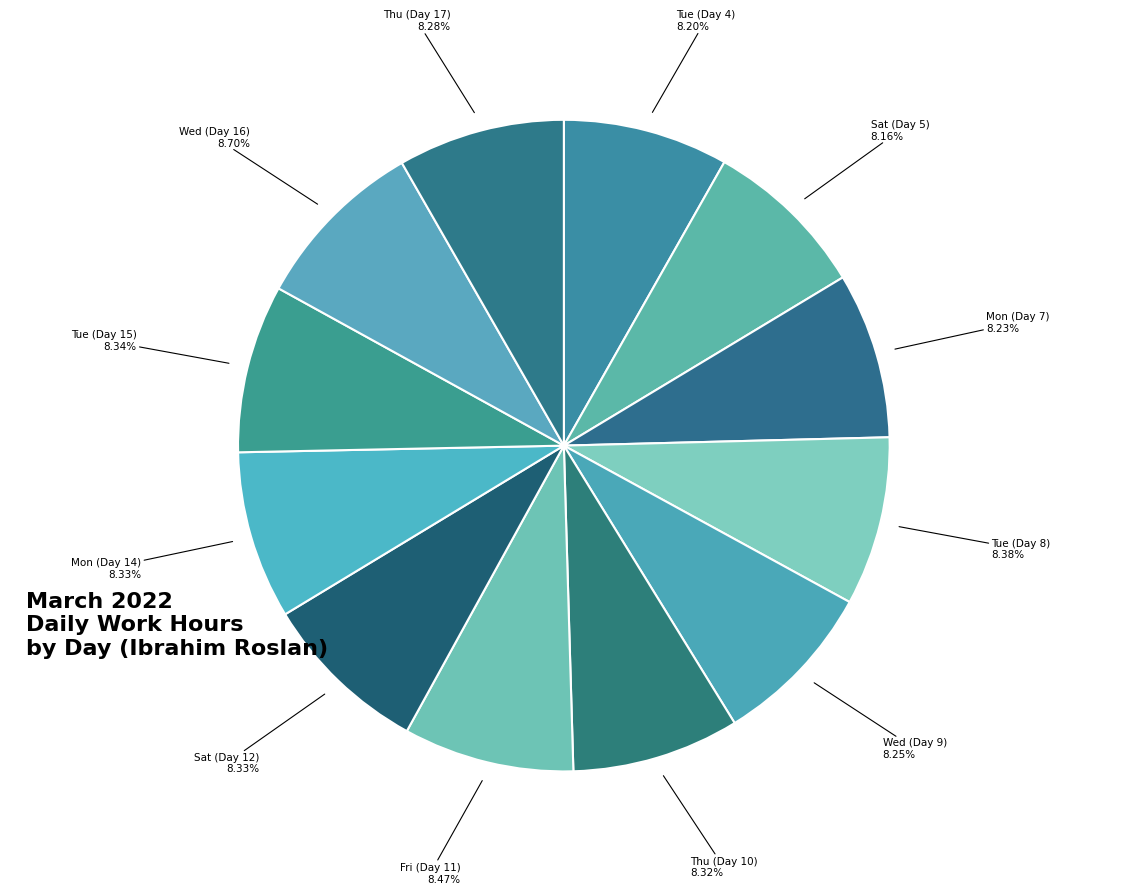

Rank the categories by value from highest to lowest.

Wed (Day 16), Fri (Day 11), Tue (Day 8), Tue (Day 15), Sat (Day 12), Mon (Day 14), Thu (Day 10), Thu (Day 17), Wed (Day 9), Mon (Day 7), Tue (Day 4), Sat (Day 5)